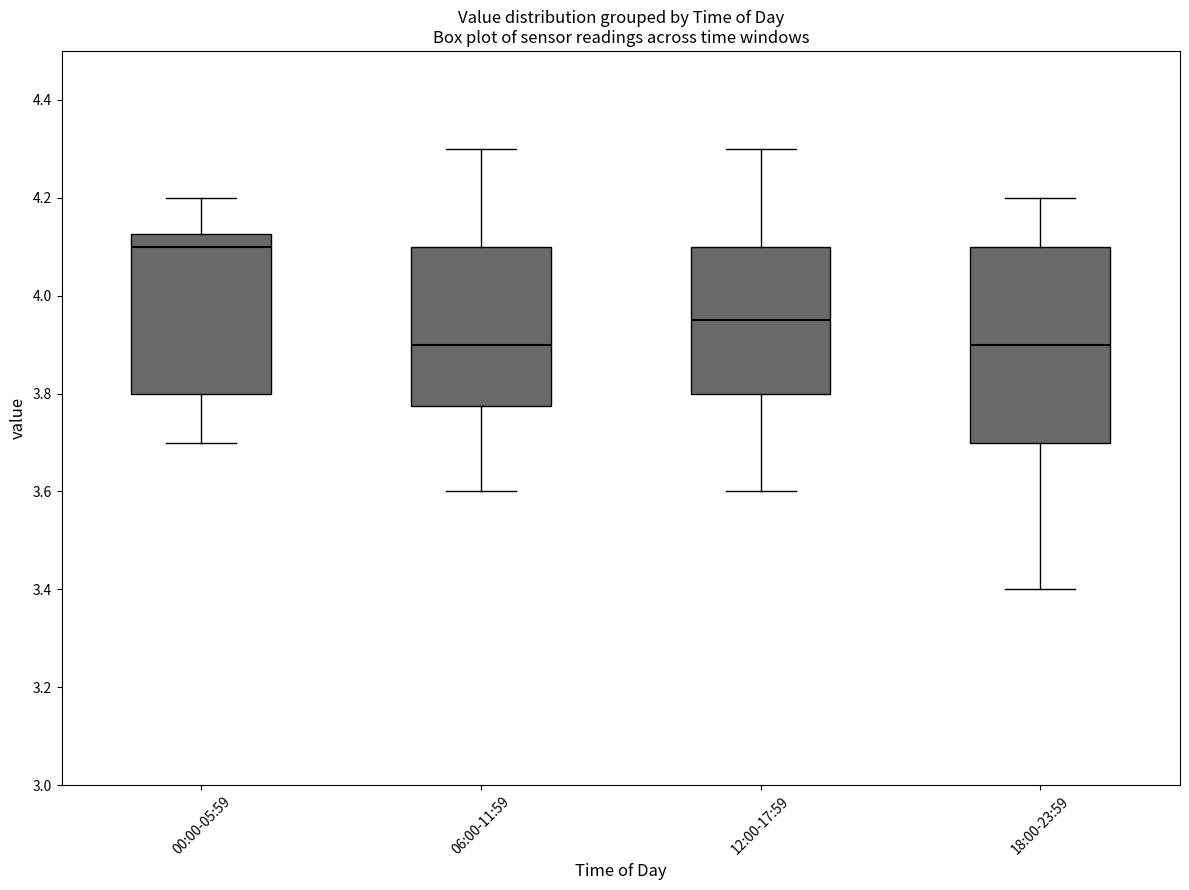

Reading left to right, transcribe this box plot: for each box, give where its median line is, the range the box spans, and where its two whiskers end, as read against the y-axis. The values are not printed on the chart, so give them approximately, as read against the axis.

00:00-05:59: median 4.10, box 3.80 to 4.12, whiskers 3.70 to 4.20
06:00-11:59: median 3.90, box 3.78 to 4.10, whiskers 3.60 to 4.30
12:00-17:59: median 3.96, box 3.80 to 4.10, whiskers 3.60 to 4.30
18:00-23:59: median 3.90, box 3.70 to 4.10, whiskers 3.40 to 4.20